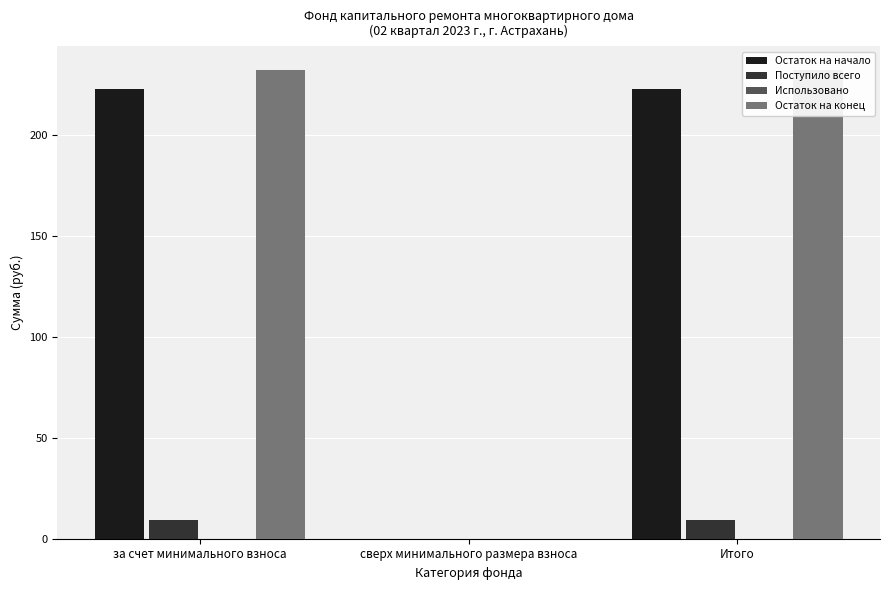

What are all the series names shown in the legend?

Остаток на начало, Поступило всего, Использовано, Остаток на конец